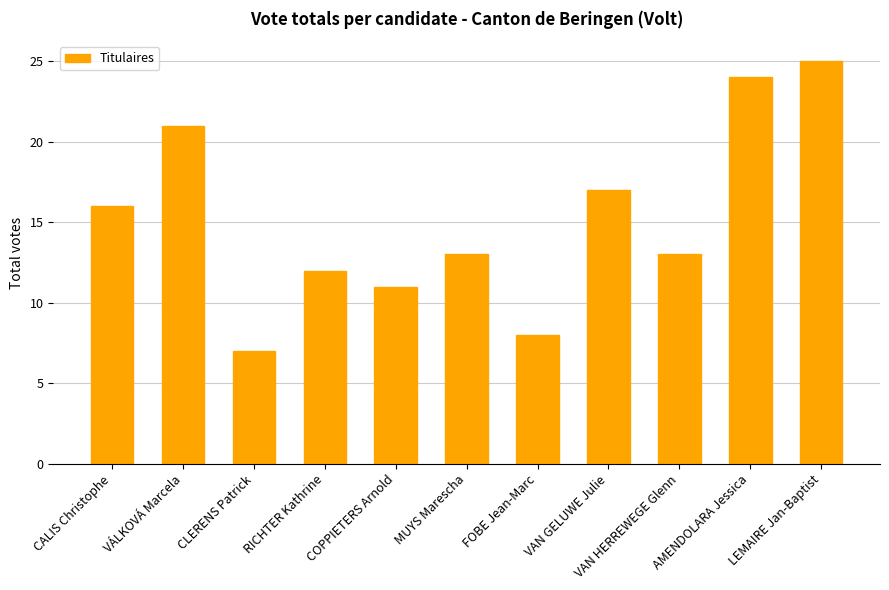

How many categories are shown in the chart?

11